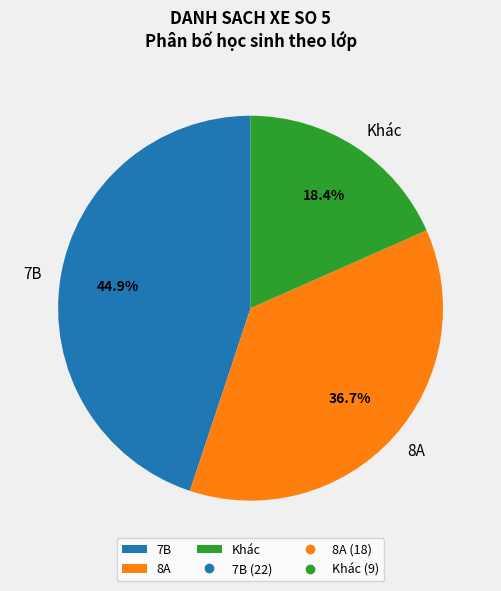

Approximately how many times larger is the value at 7B compared to 8A?

1.2